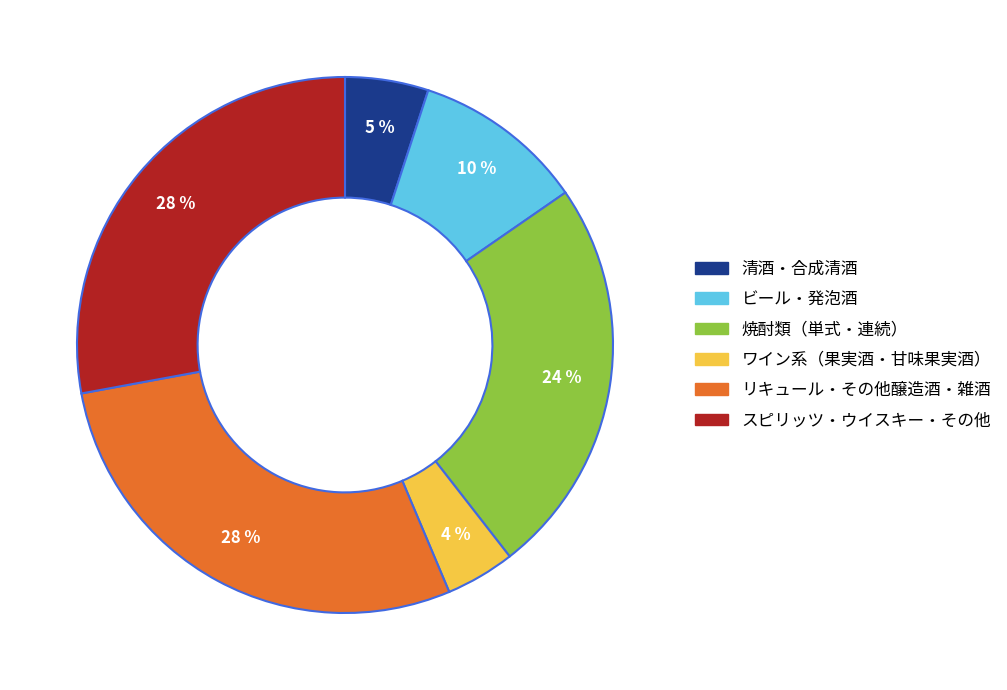

Which slice is the smallest?

ワイン系（果実酒・甘味果実酒）